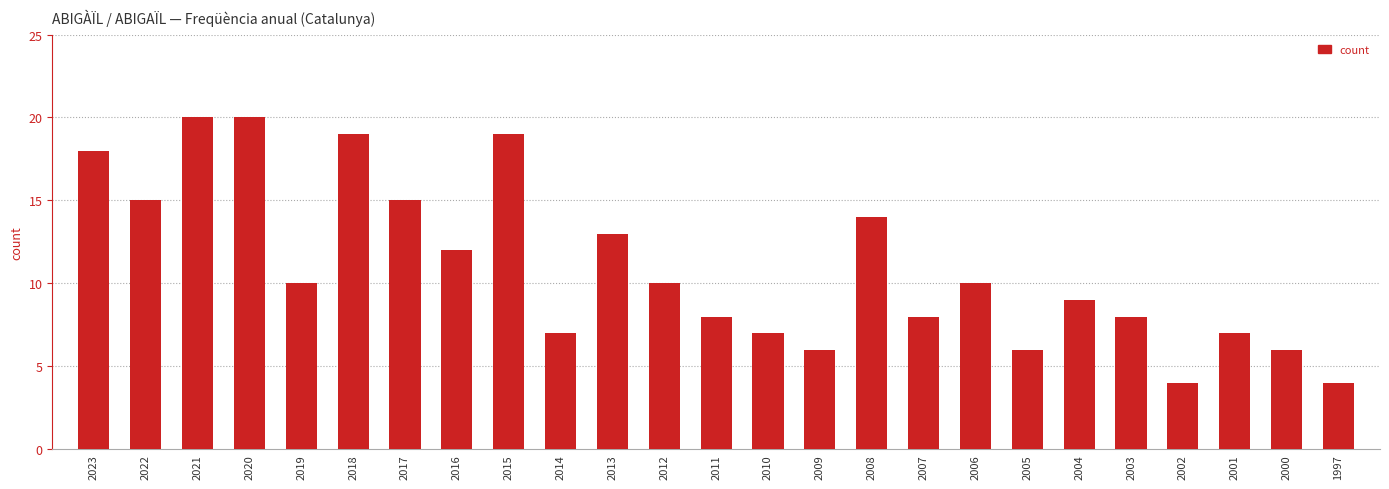

At which label does the data first exceed 10?

2023